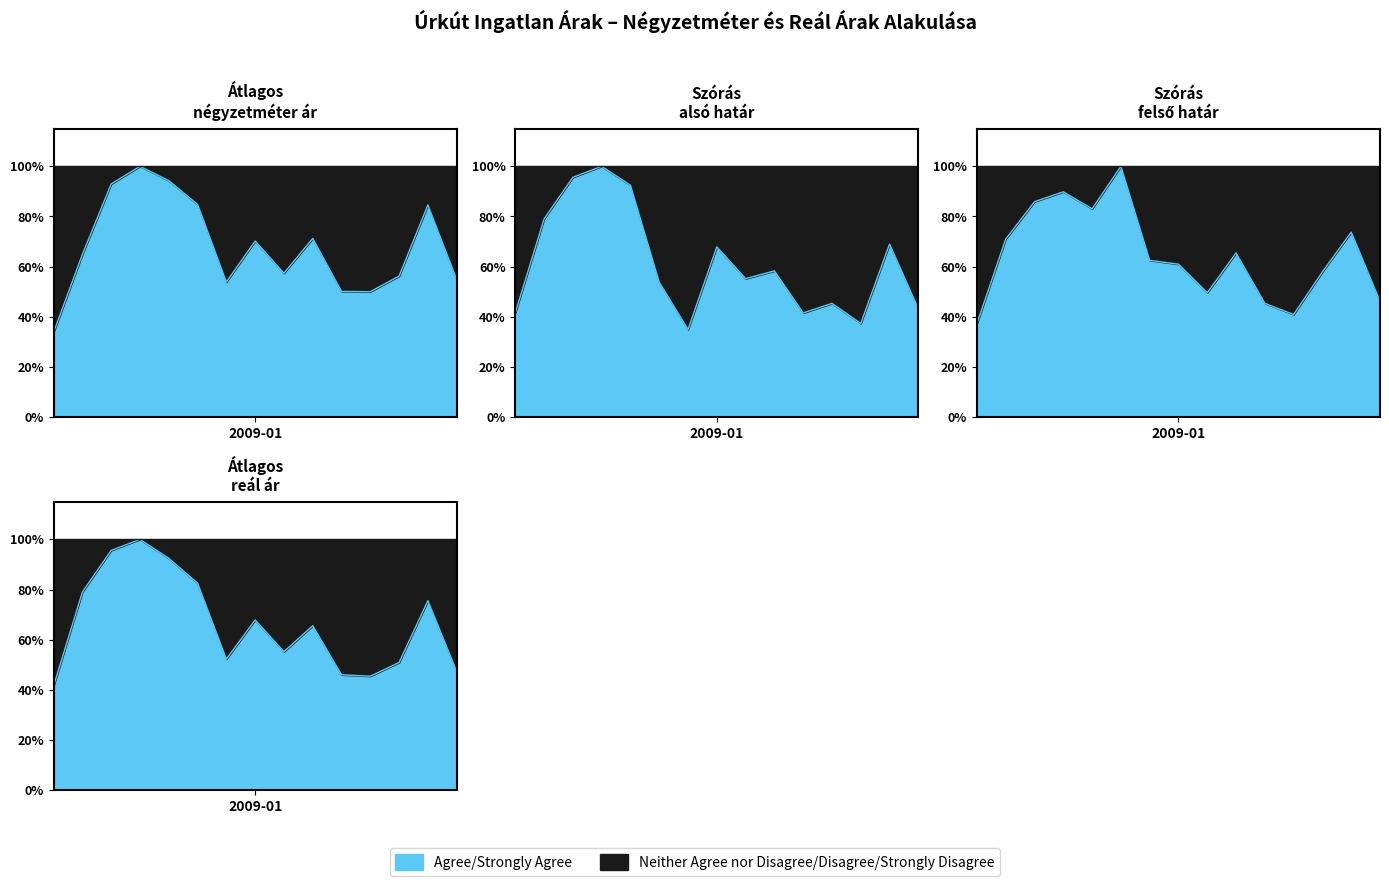

At which label is Átlagos reál ár closest to 70?

2009-01